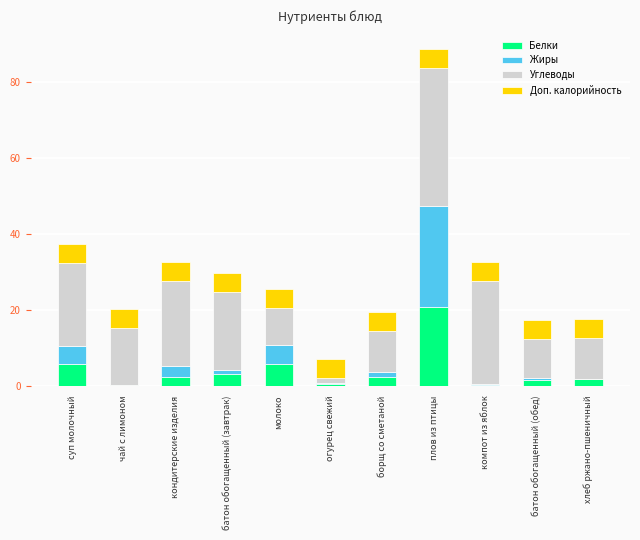

What are all the series names shown in the legend?

Белки, Жиры, Углеводы, Доп. калорийность